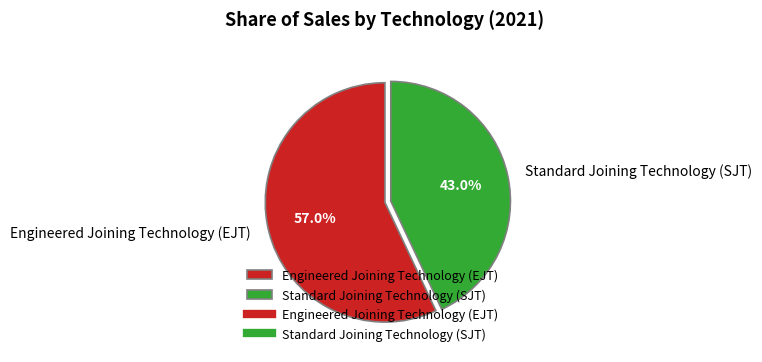

To the nearest percent, what portion does Standard Joining Technology (SJT) represent?

43%